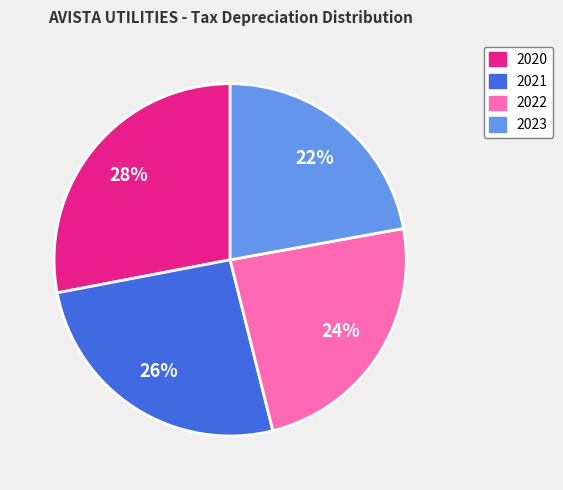

True or false: 2022 accounts for 24% of the total.

True